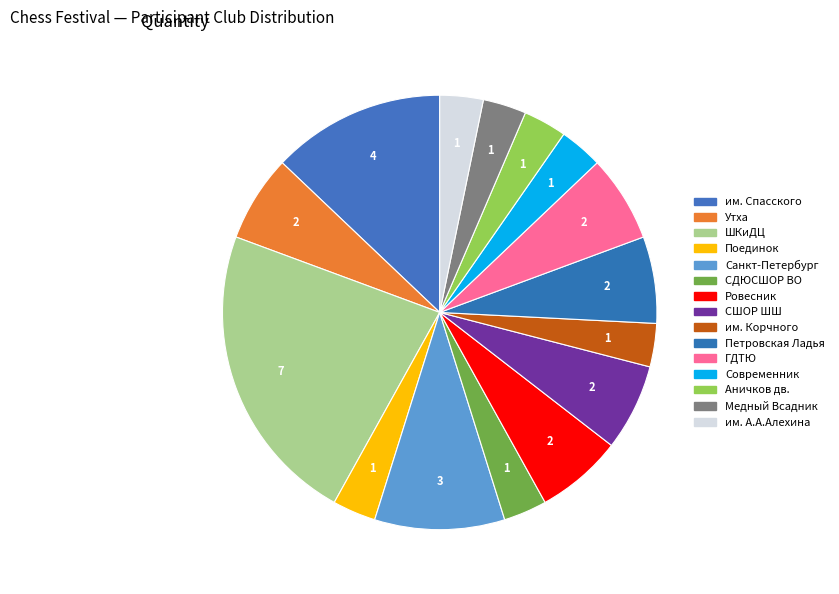

Does им. Спасского represent more than half of the total?

No